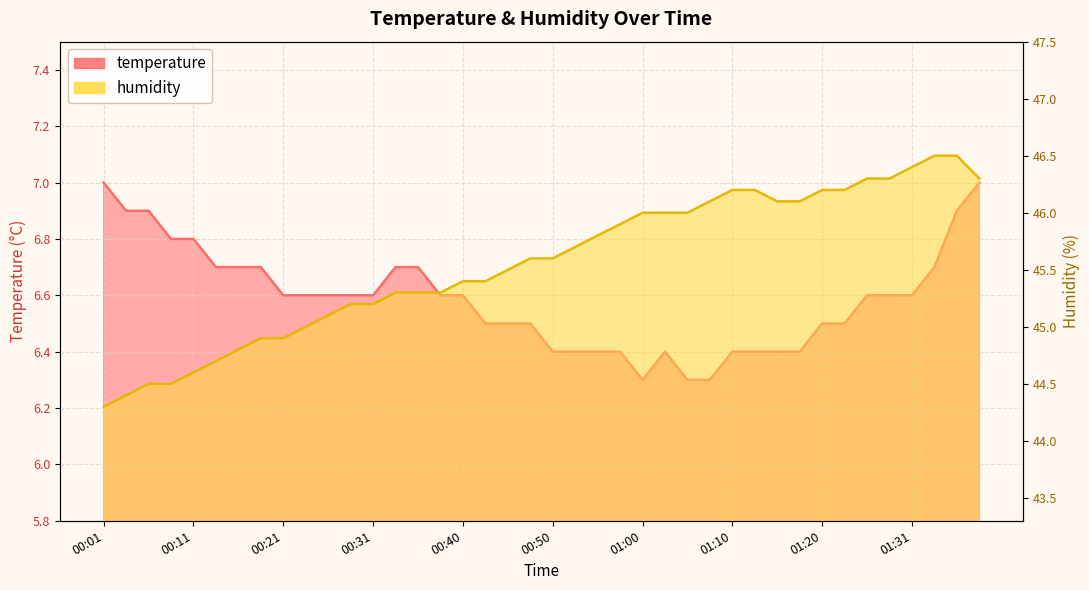

The humidity series shows 44.5 at 00:06. True or false?

True